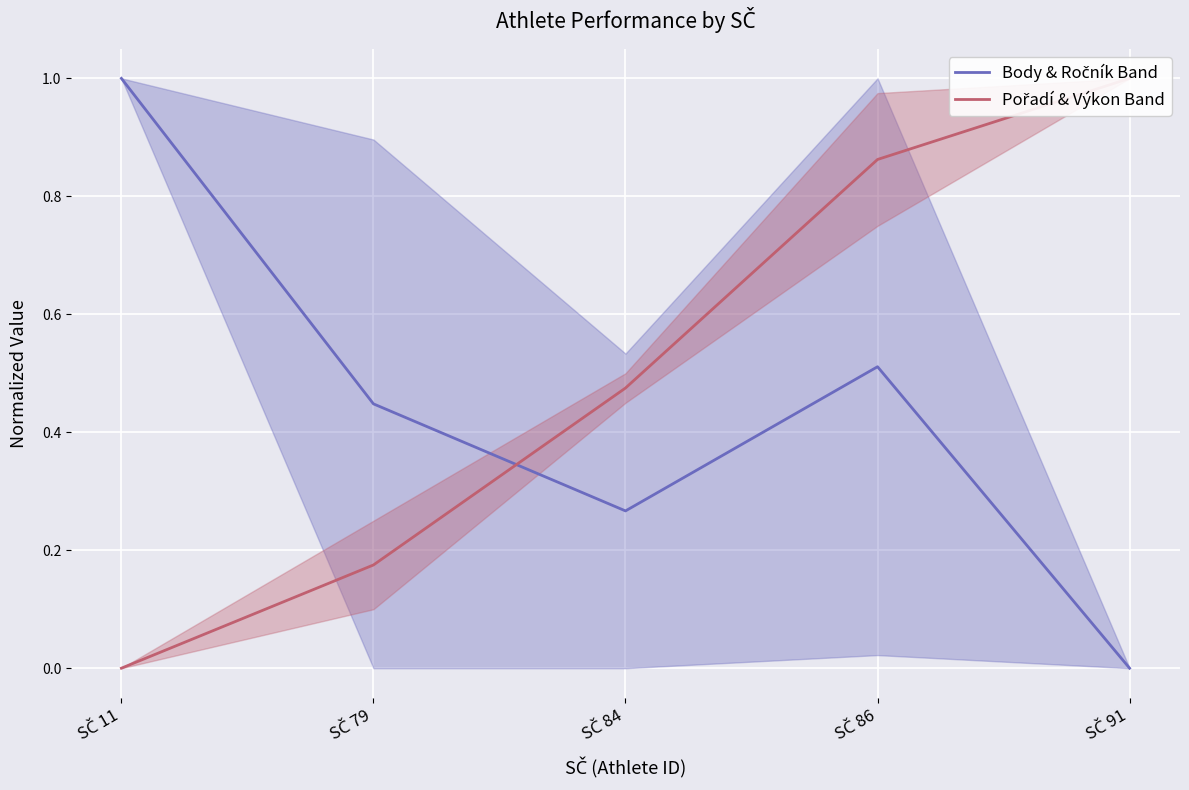

What is the sum of all Body & Ročník Band values?

2.2